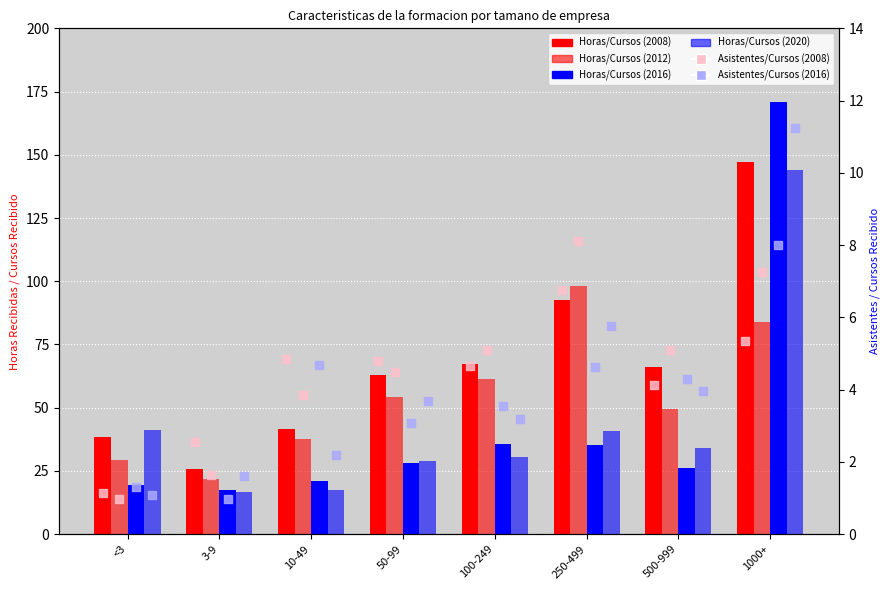

What is the total value across all series at 1000+?

546.4